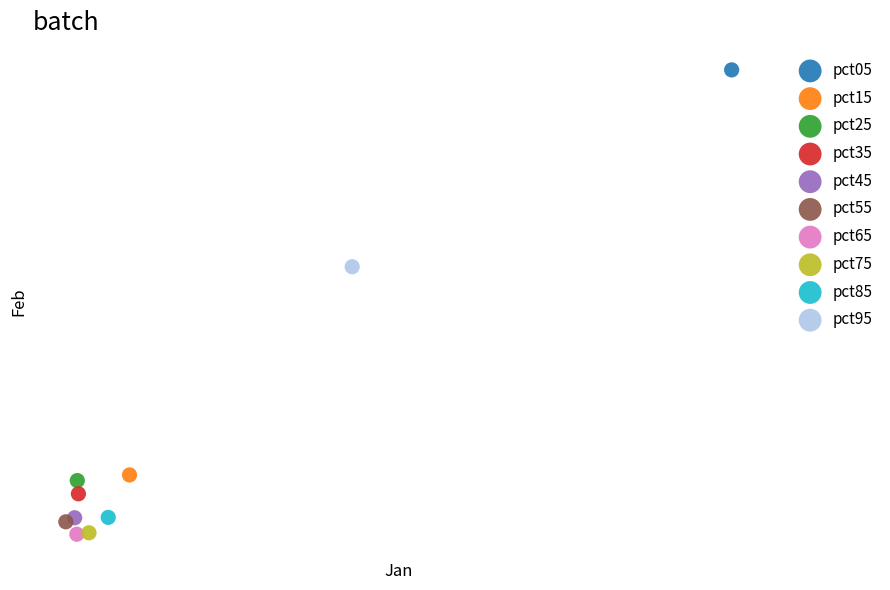

What are all the series names shown in the legend?

pct05, pct15, pct25, pct35, pct45, pct55, pct65, pct75, pct85, pct95